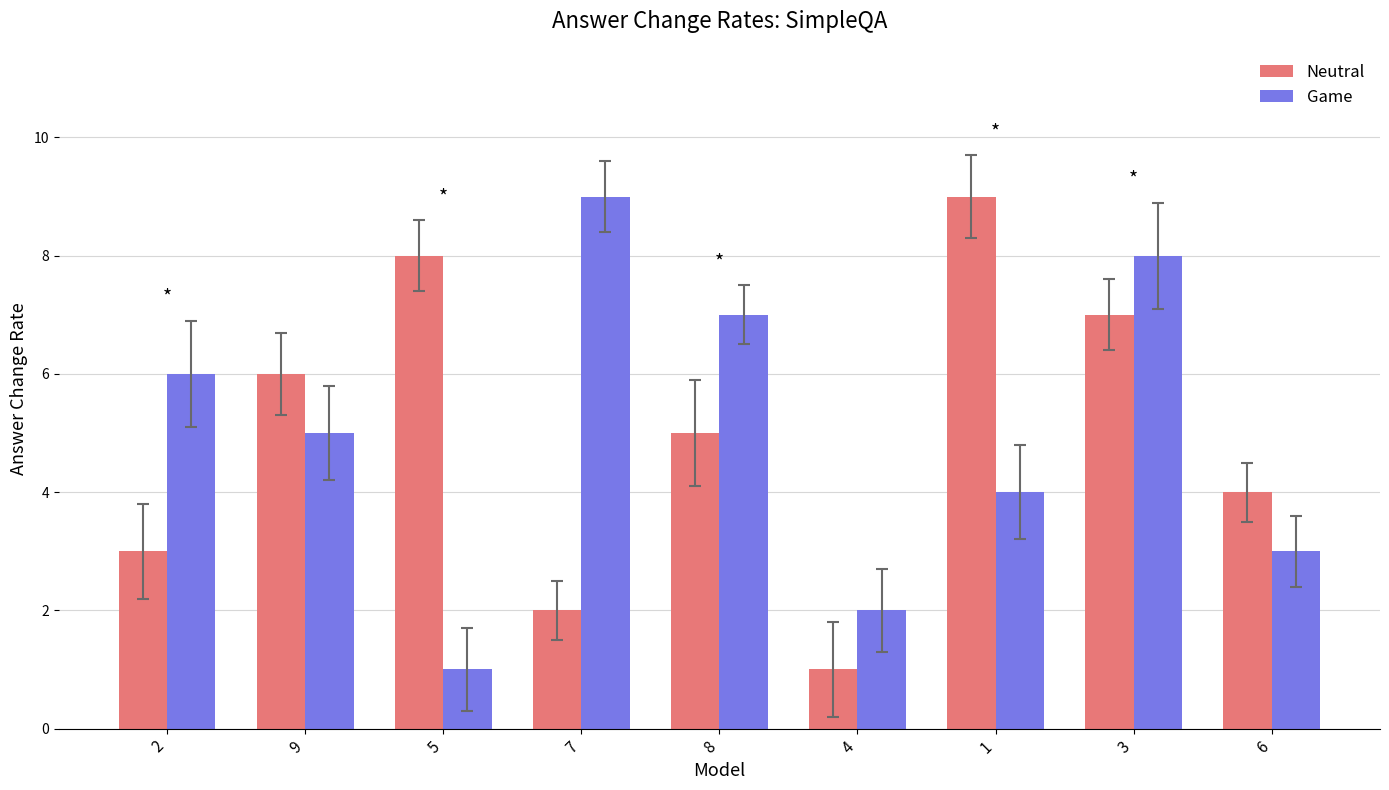

Is the value of Game at 3 greater than the value of Neutral at 8?

Yes